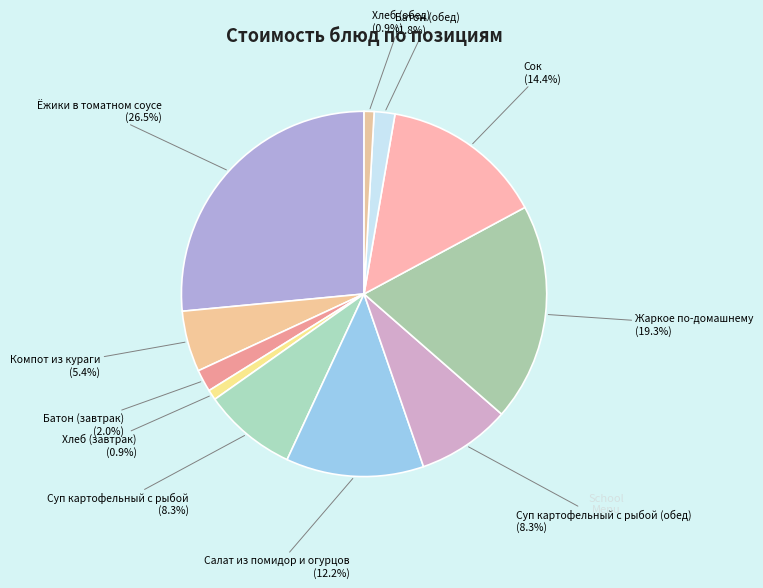

Count the number of slices in the pie.

11